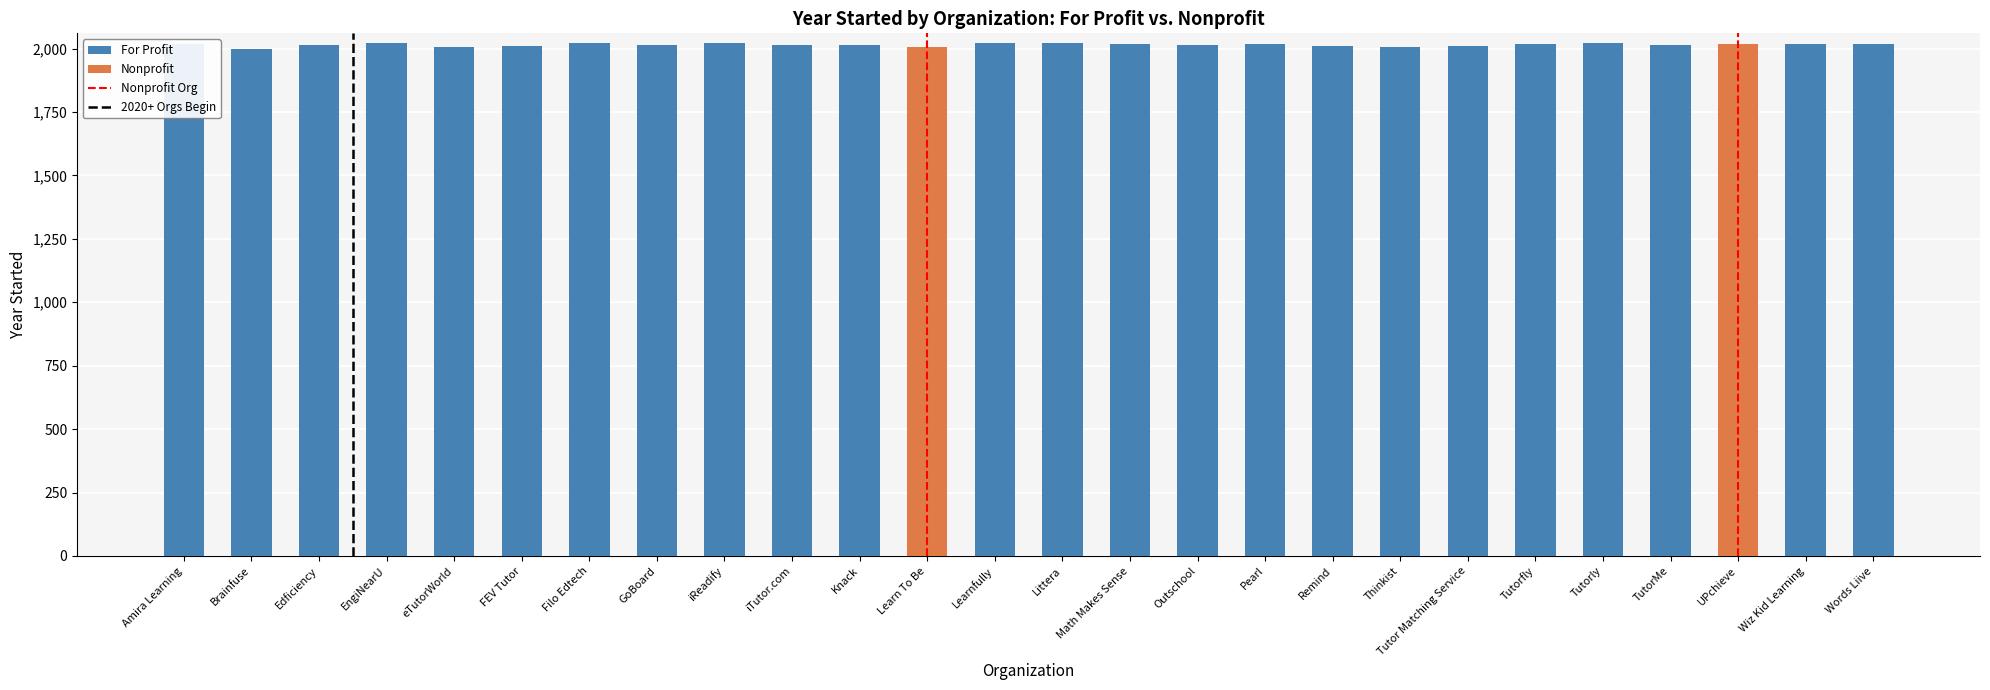

Rank the series by their average value, from lowest to highest.

Nonprofit, For Profit